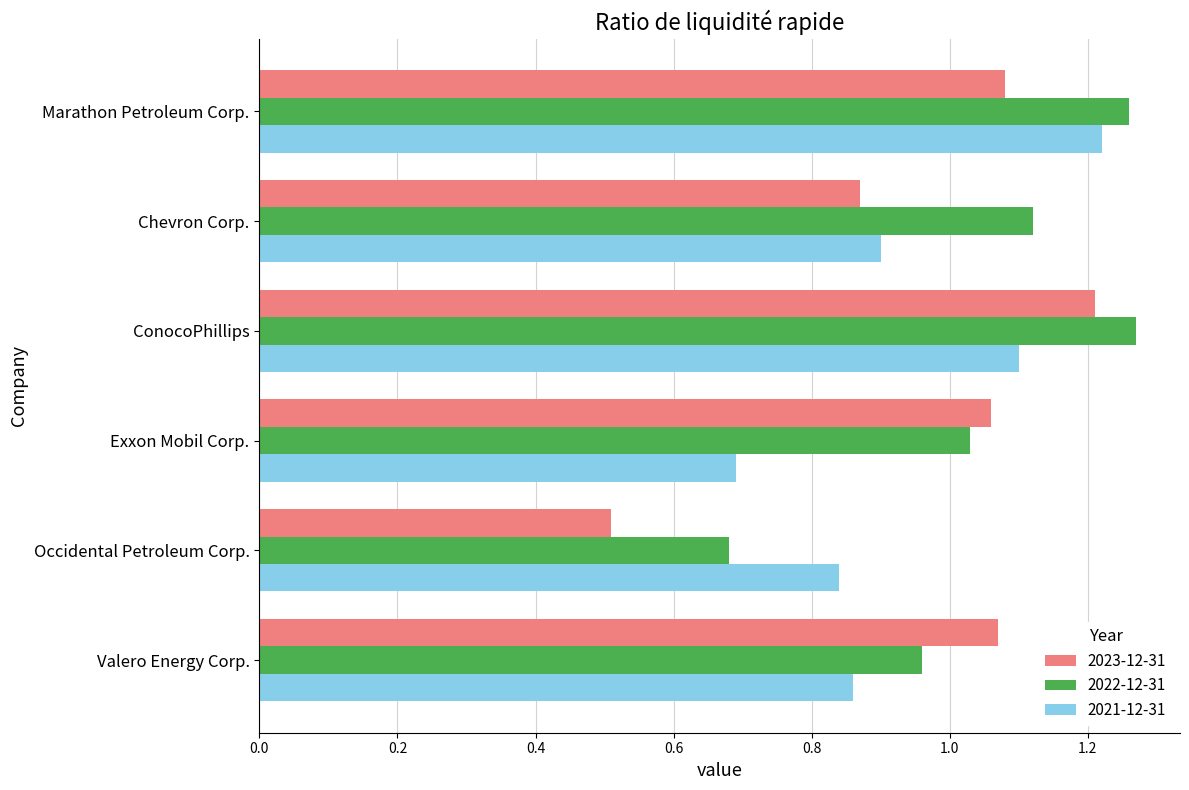

At which label is 2021-12-31 closest to 0?

Exxon Mobil Corp.